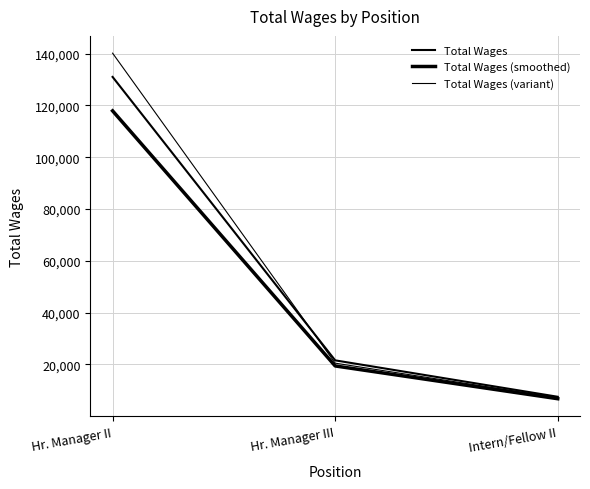

Does the chart have visible grid lines?

Yes